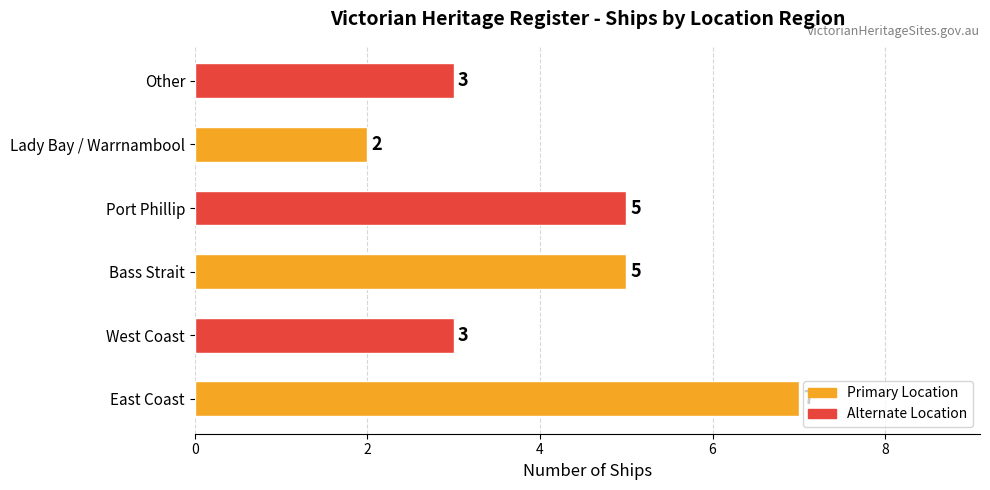

What is the average value?

4